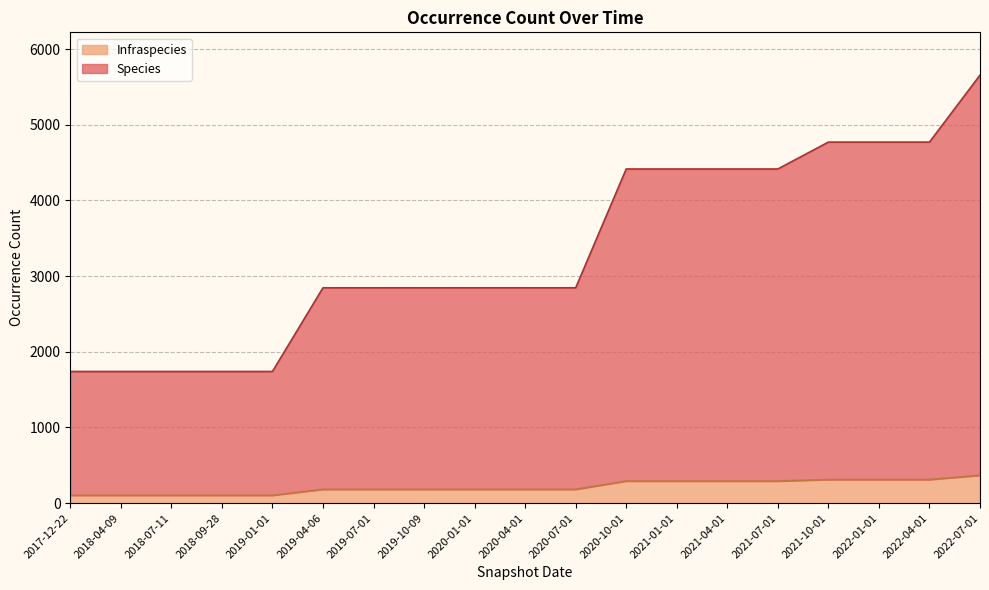

Rank the series at 2022-07-01 from highest to lowest value.

Species, Infraspecies